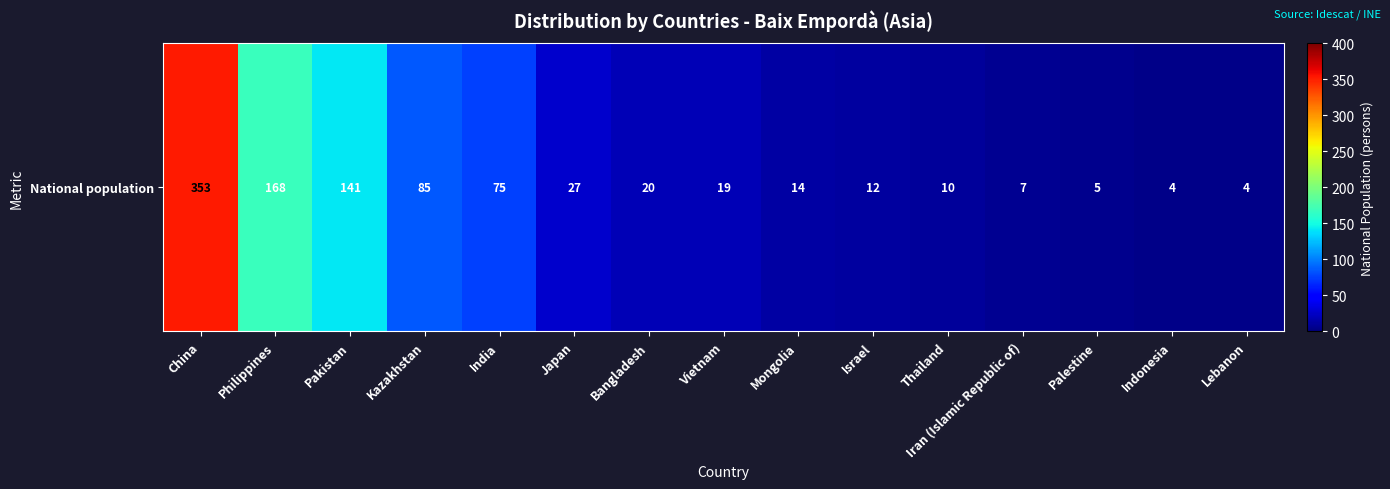

Which label corresponds to the smallest value in the chart?

Indonesia